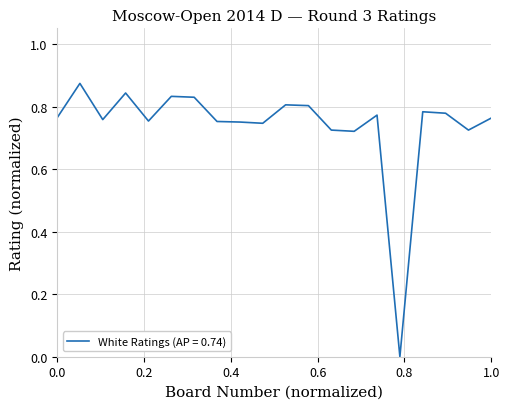

How many lines are shown in the chart?

1